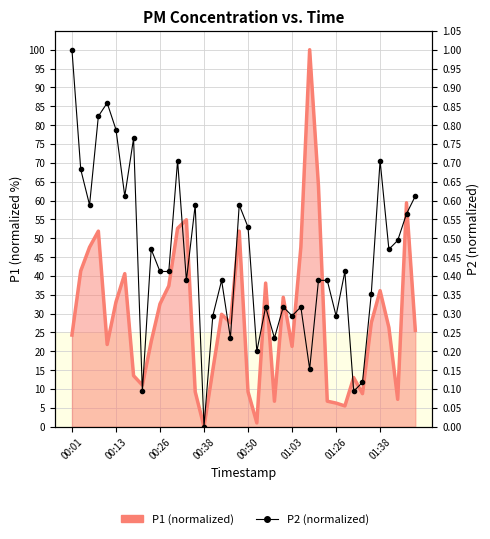

Between 21 and 19, which is larger?

19